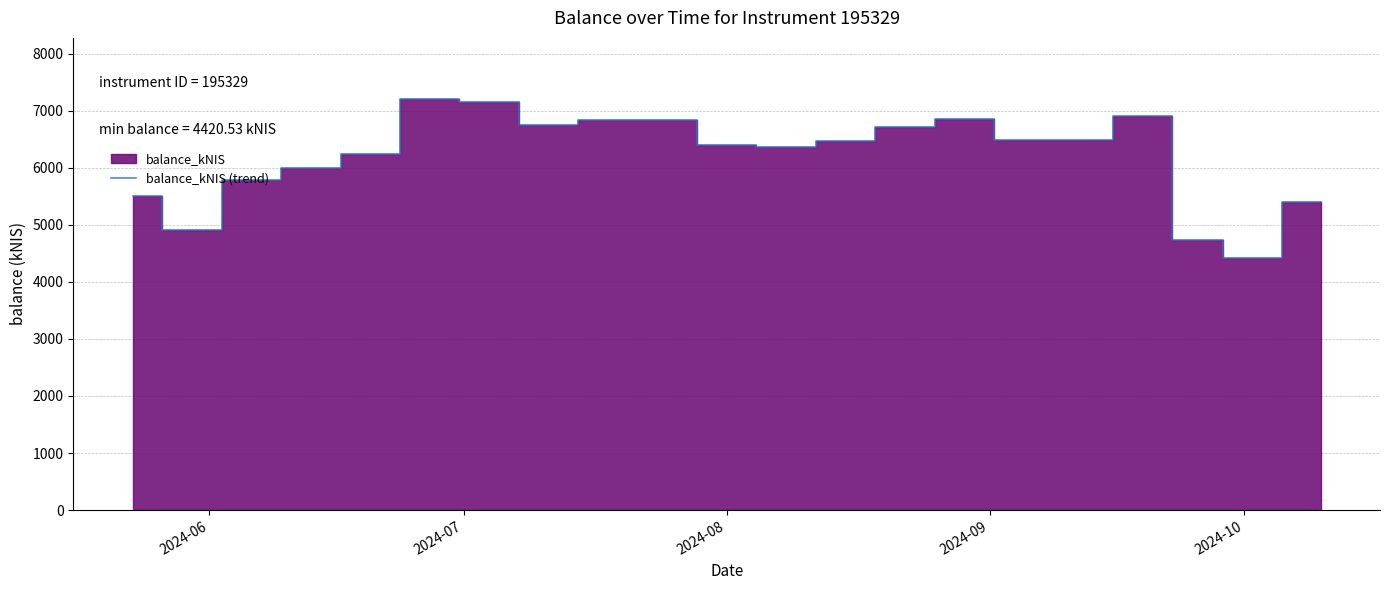

Which category has the lowest value in the balance_kNIS (trend) series?

2024-10